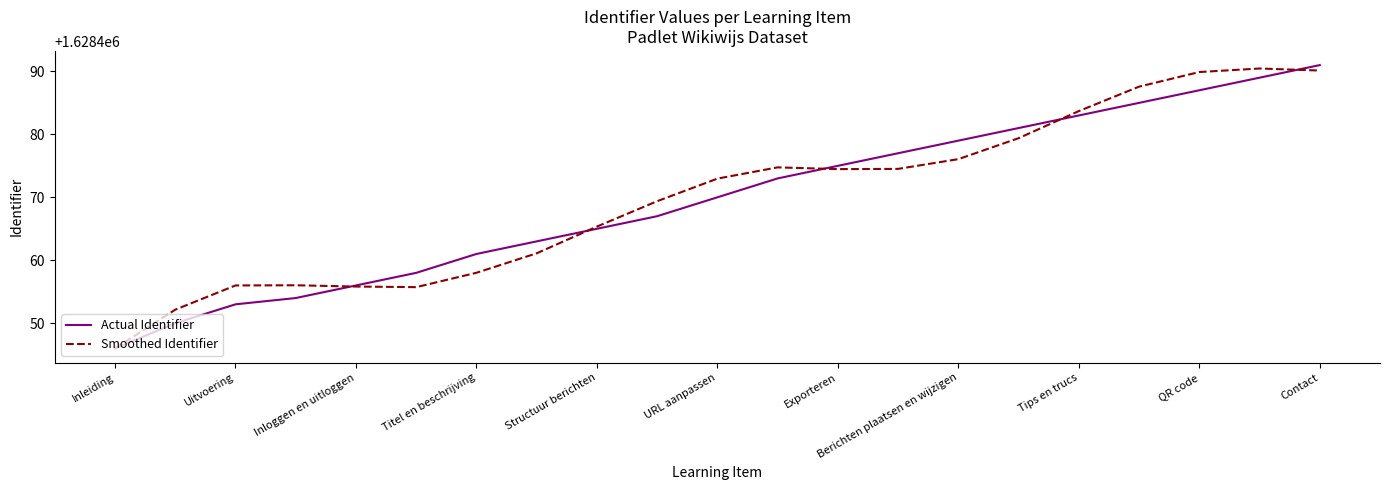

What is the smallest value displayed?

1628446.0